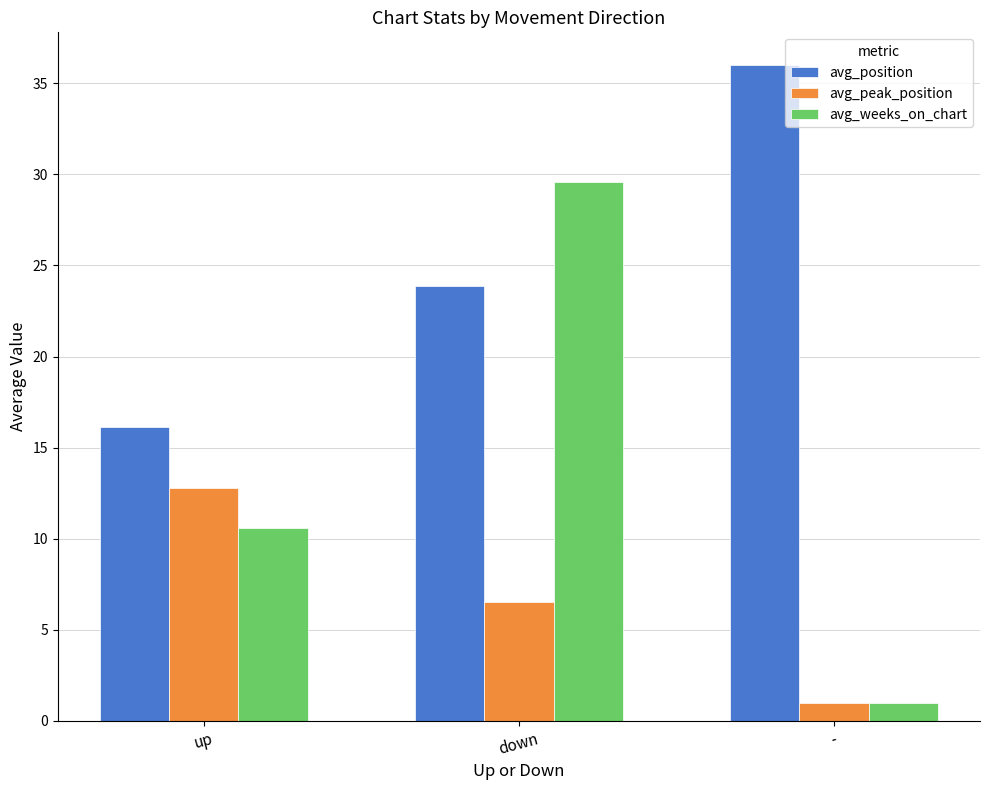

What is the difference between the avg_weeks_on_chart values at down and -?

28.6